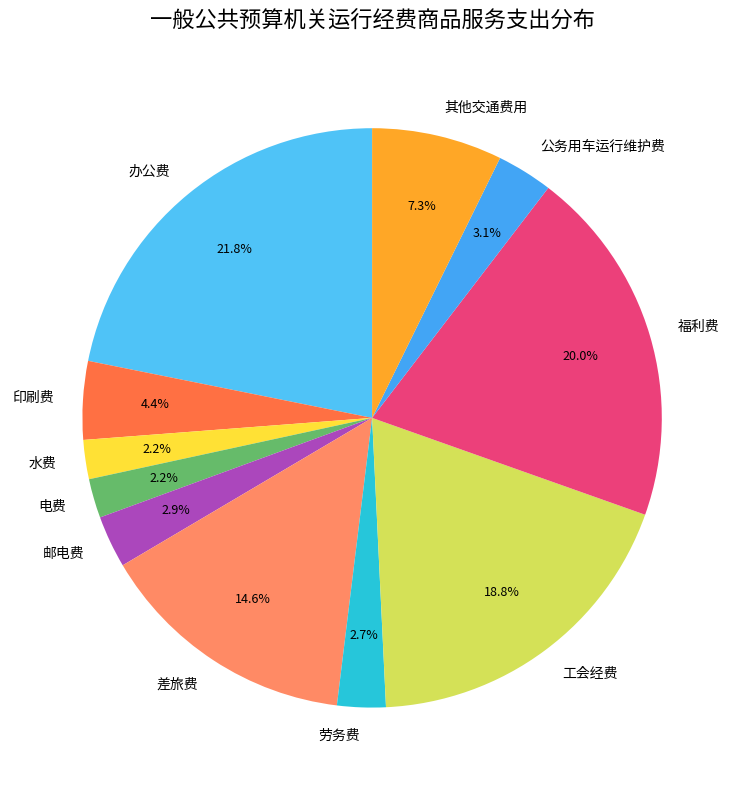

The 其他交通费用 slice represents 7% of the pie. True or false?

True